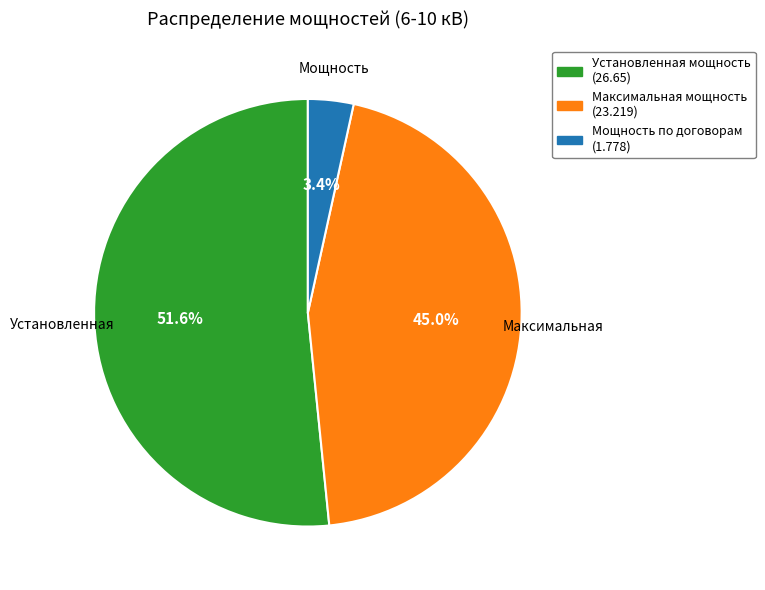

Is there any slice that represents more than half of the pie?

Yes